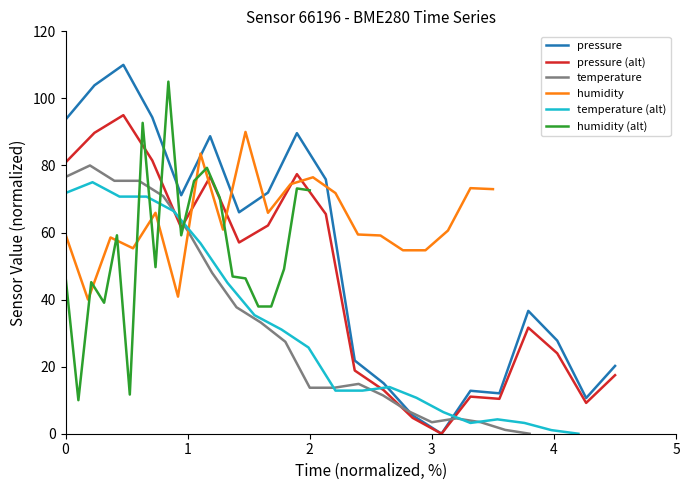

Reading left to right, what are all the values shown in this chart?

pressure: 93.7	103.9	110.0	94.3	71.1	88.7	66.0	71.9	89.6	75.8	21.8	15.0	5.5	0.0	12.8	12.0	36.6	27.8	10.6	20.2
pressure (alt): 80.9	89.7	95.0	81.5	61.4	76.6	57.0	62.1	77.4	65.5	18.8	13.0	4.7	0.0	11.1	10.4	31.6	24.0	9.2	17.5
temperature: 76.6	80.0	75.4	75.4	70.9	60.6	48.0	37.7	33.1	27.4	13.7	13.7	14.9	11.4	6.9	3.4	4.6	3.4	1.1	0.0
humidity: 59.4	40.0	58.5	55.3	65.9	40.9	83.5	60.9	90.0	65.9	74.4	76.5	71.8	59.4	59.1	54.7	54.7	60.6	73.2	72.9
temperature (alt): 71.8	75.0	70.7	70.7	66.4	56.8	45.0	35.4	31.1	25.7	12.9	12.9	13.9	10.7	6.4	3.2	4.3	3.2	1.1	0.0
humidity (alt): 46.9	10.0	45.2	39.1	59.2	11.7	92.7	49.7	105.0	59.2	75.4	79.3	70.4	46.9	46.3	37.9	37.9	49.1	73.1	72.6